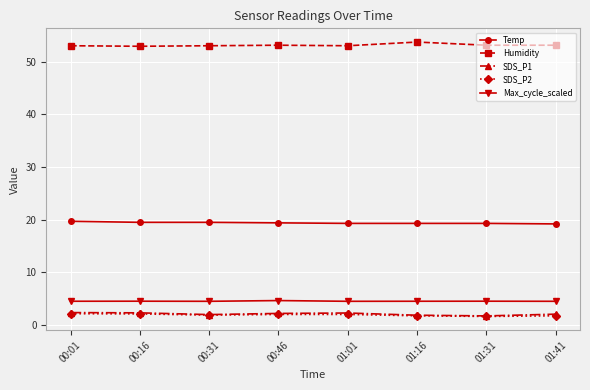

True or false: Humidity and Temp cross at least once.

False